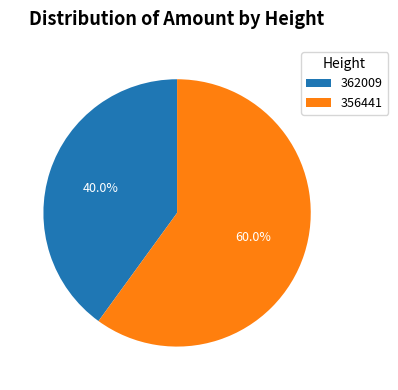

Which category accounts for the majority?

356441